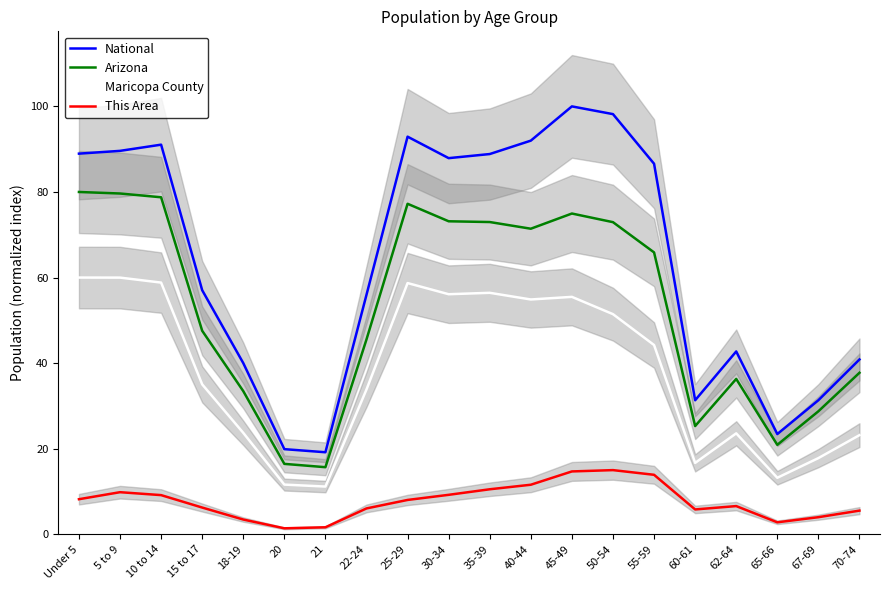

What is the minimum value shown in the chart?

1.4